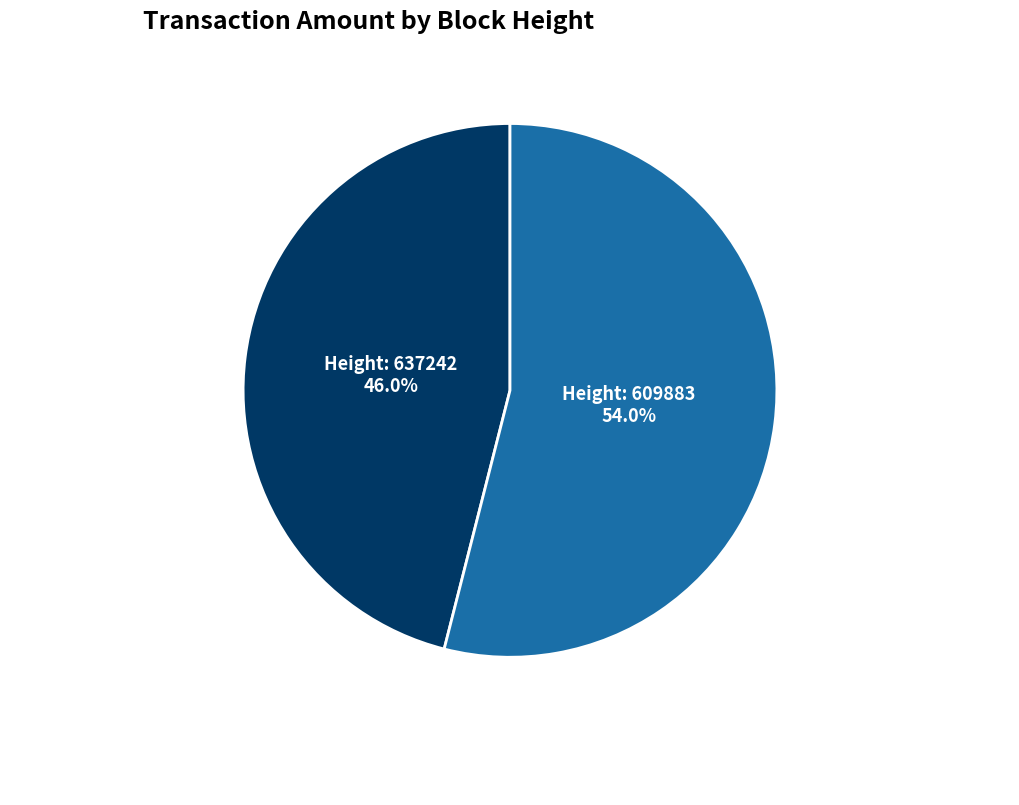

Is Height: 637242 the majority of the pie?

No